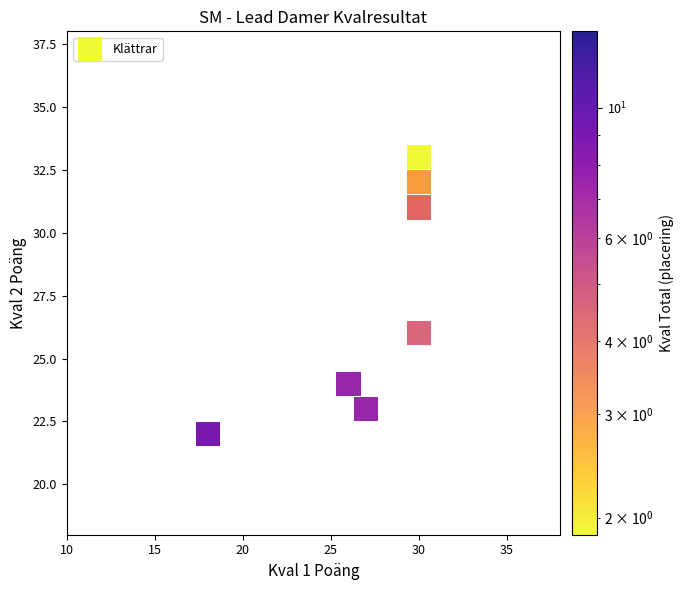

What Y value in the scatter plot is closest to 27?

26